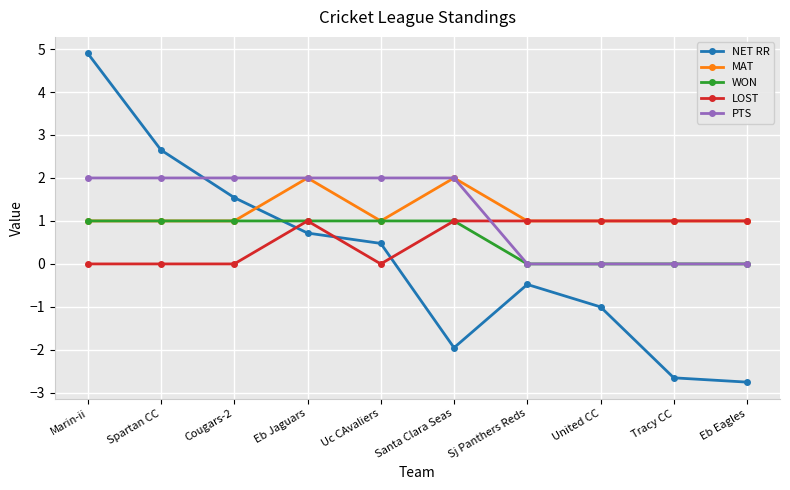

Read the MAT value at Marin-ii.

1.0